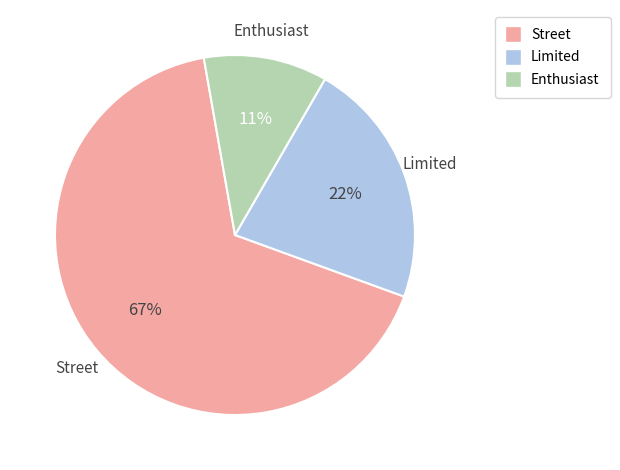

Which slice is the largest?

Street